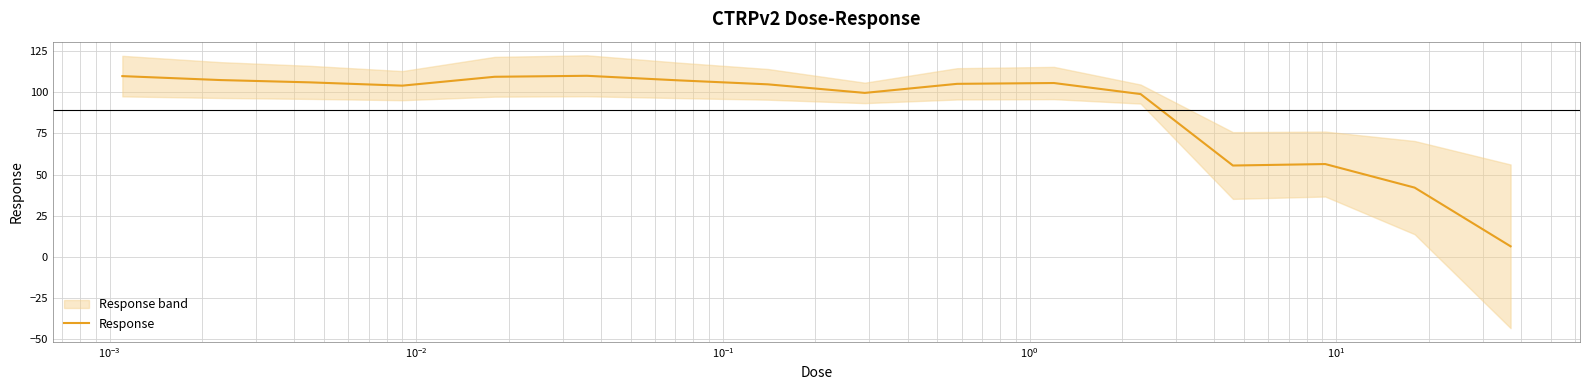

Where is the first local minimum?

$\mathdefault{10^{-2}}$